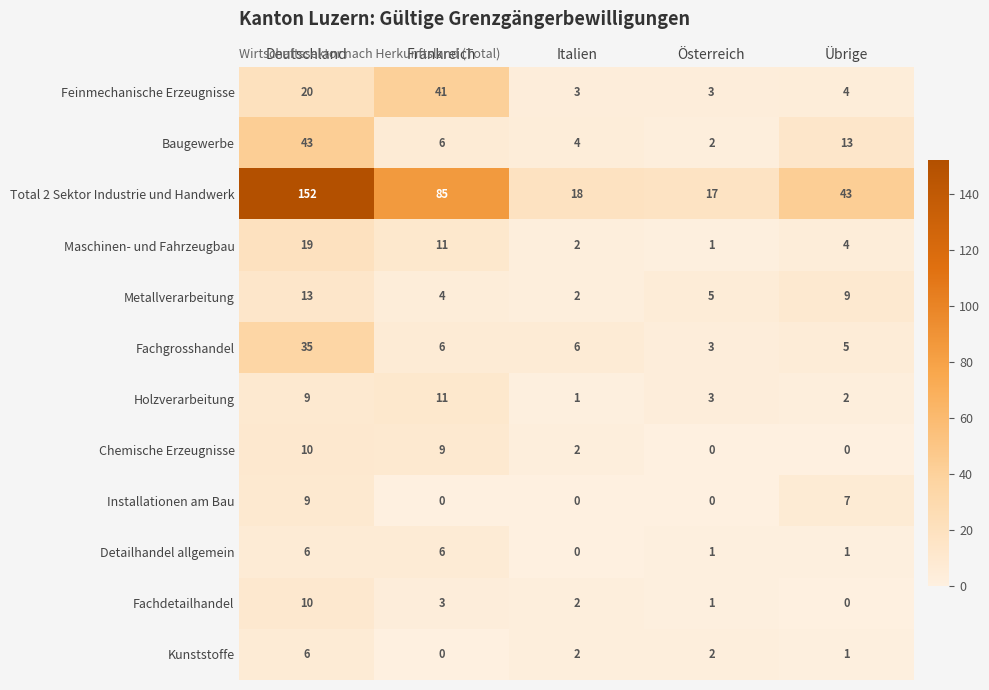

Rank the categories by Maschinen- und Fahrzeugbau value from lowest to highest.

Österreich, Italien, Übrige, Frankreich, Deutschland